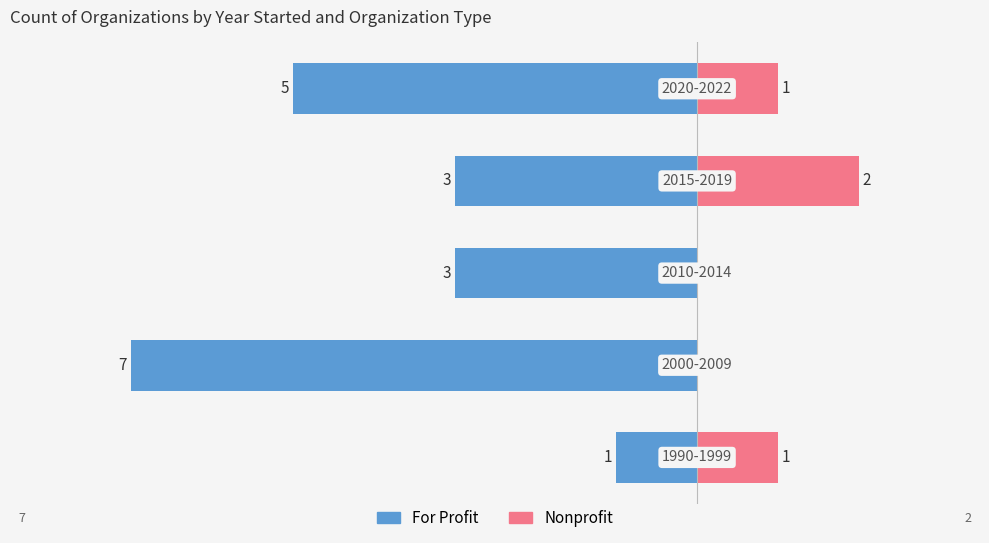

Count the number of categories in the chart.

5